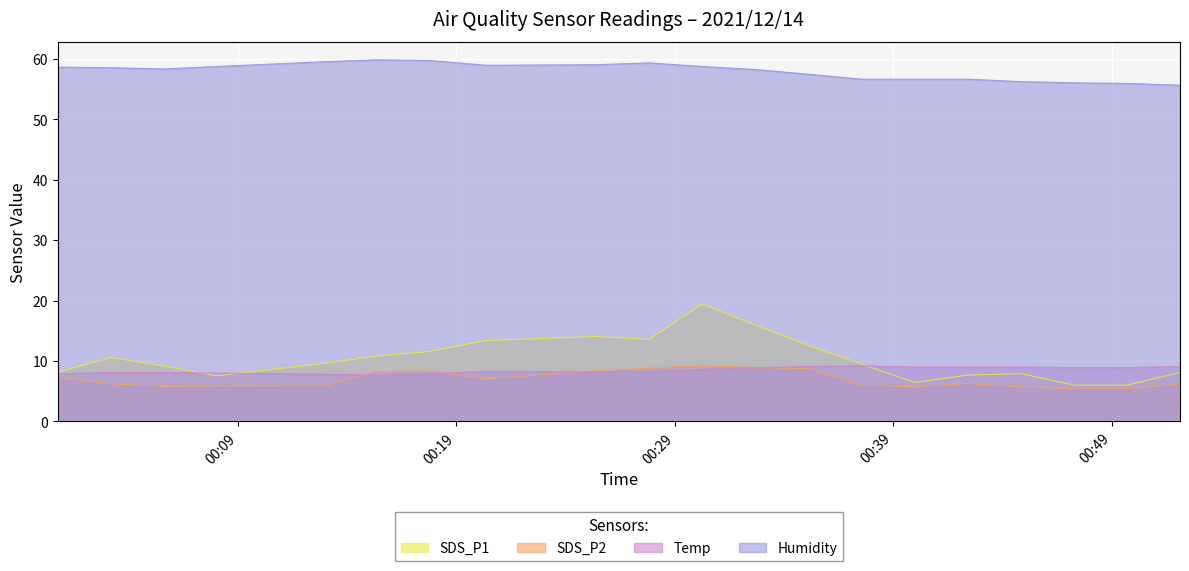

Which series has the largest total across all categories?

Humidity